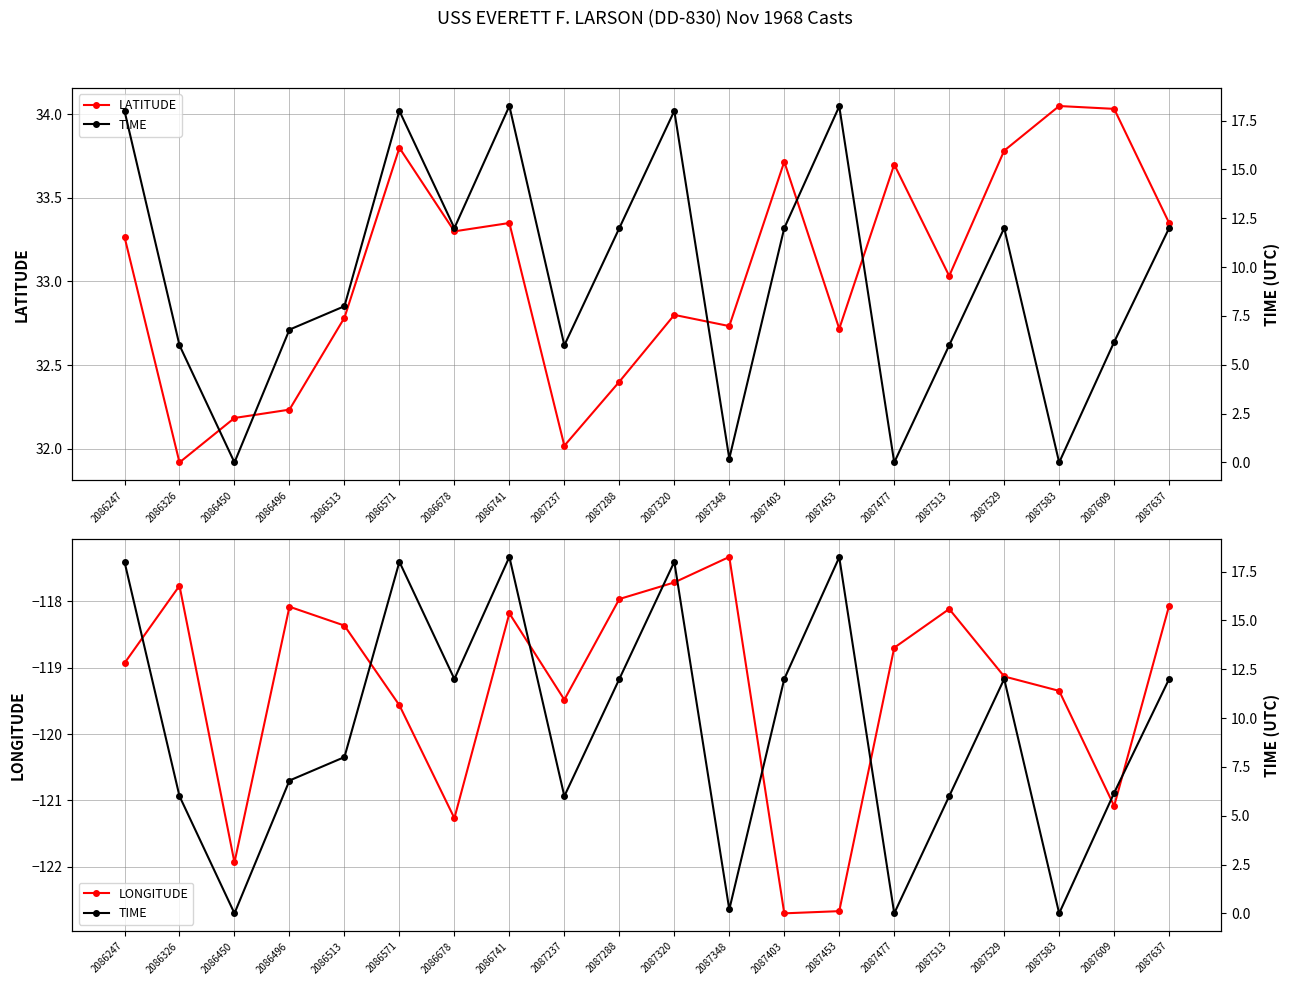

How many lines are shown in the chart?

3